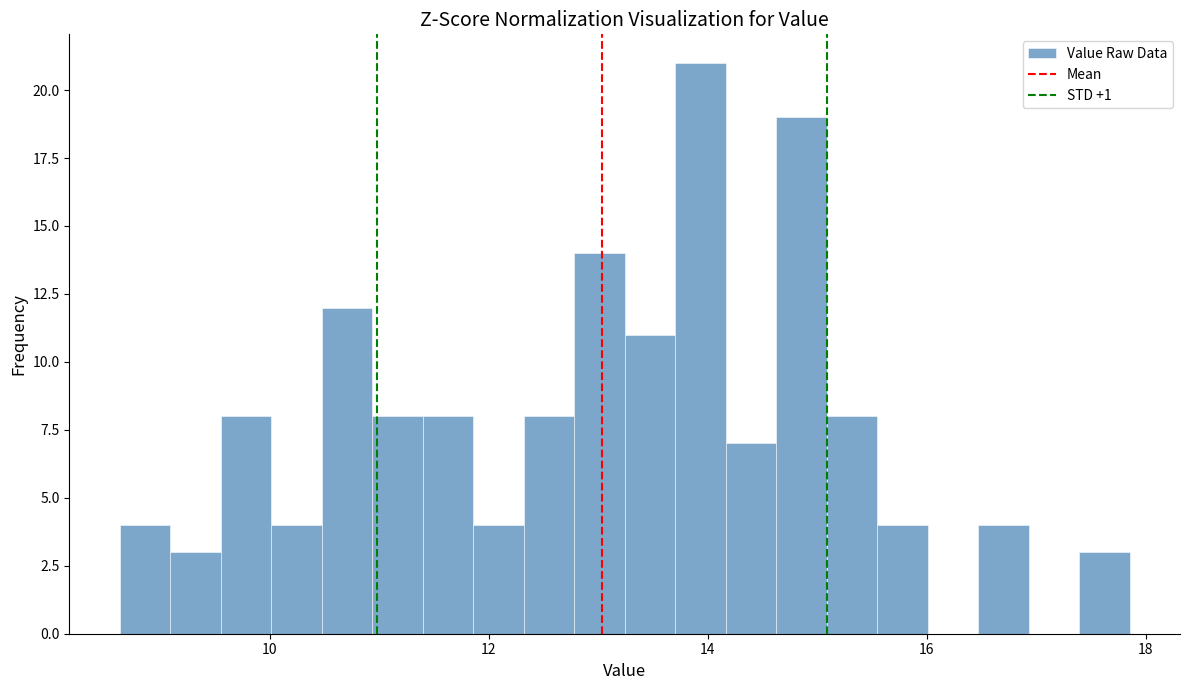

Around what value on the x-axis is the tallest bar? Give the approximate position of its centre, as read against the axis.

14.0